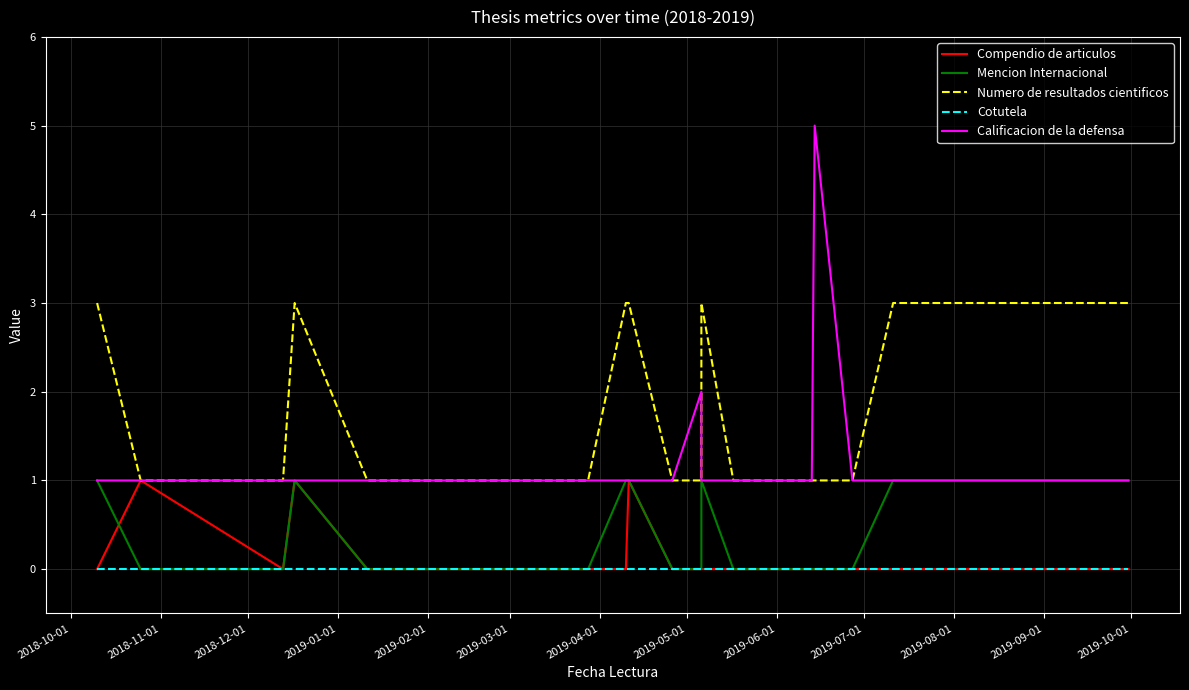

How many intersections are there between Compendio de articulos and Mencion Internacional?

1